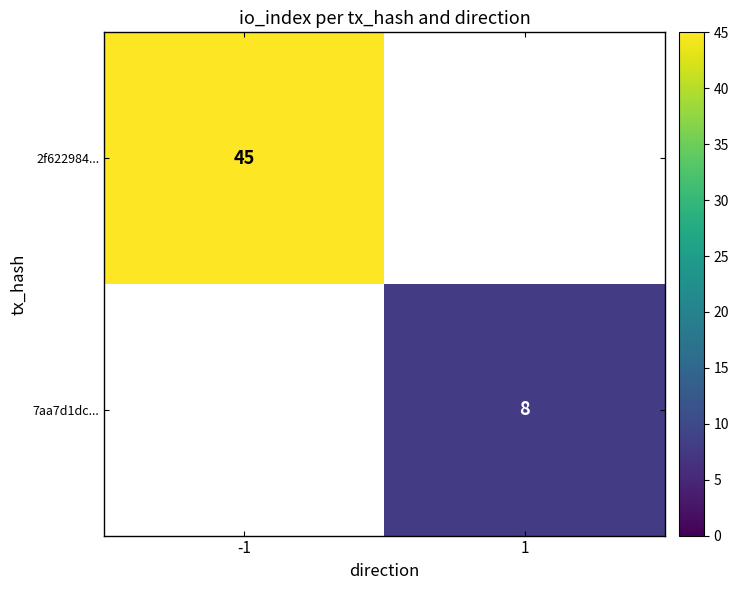

Which has a higher value, 1 or -1?

-1